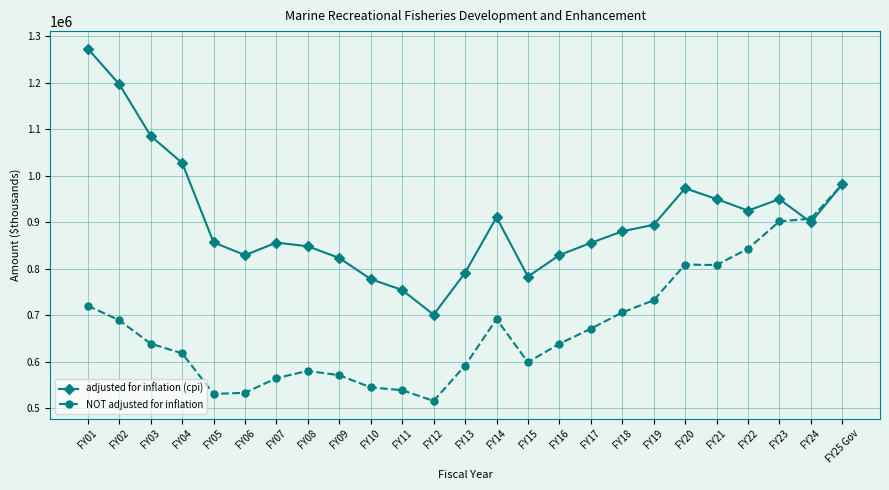

How many lines are shown in the chart?

2